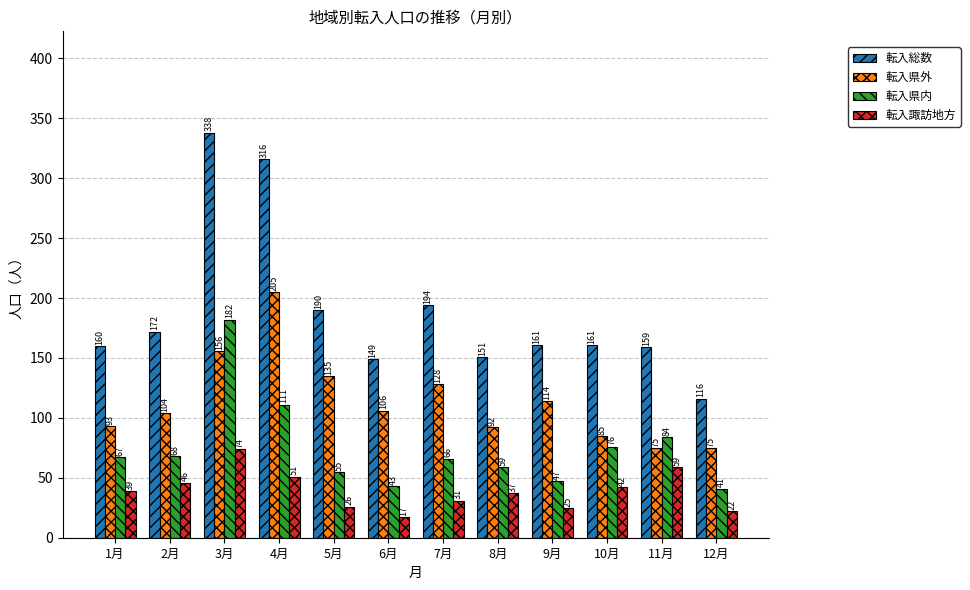

True or false: 転入県外 has a value of 210 at 7月.

False